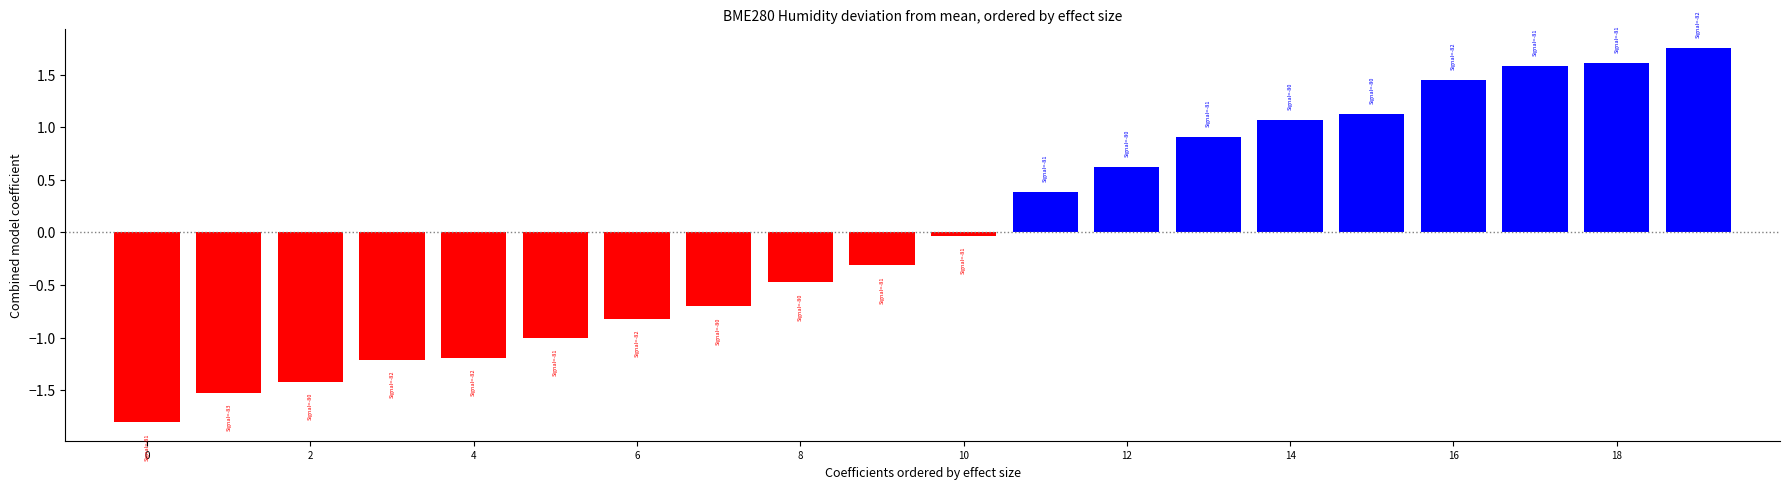

What is the value of the 19th bar from the left?

1.6